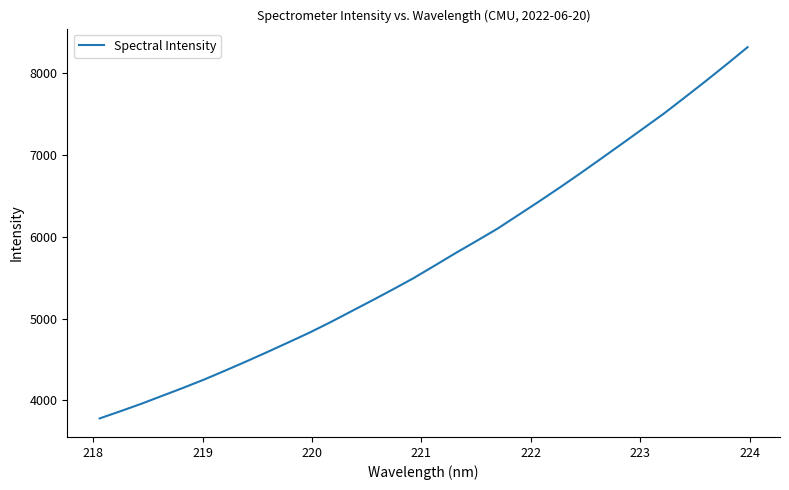

How many values are below 5643?

16